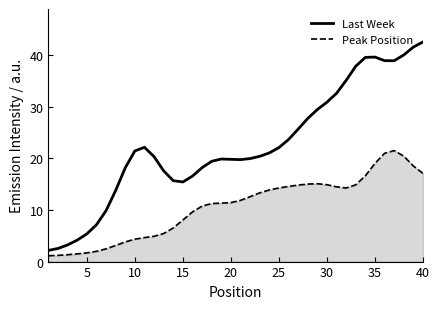

What are all the series names shown in the legend?

Last Week, Peak Position